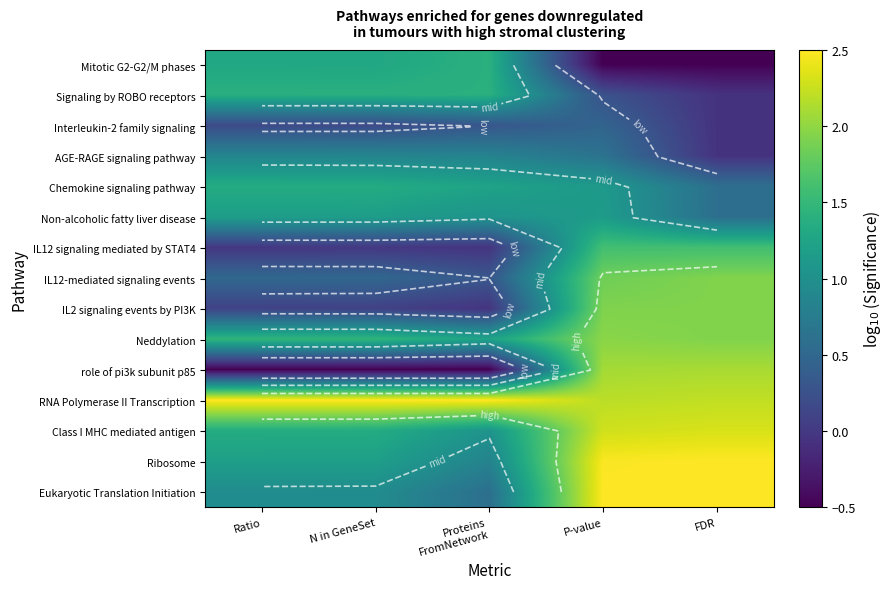

How many series are shown in this chart?

15